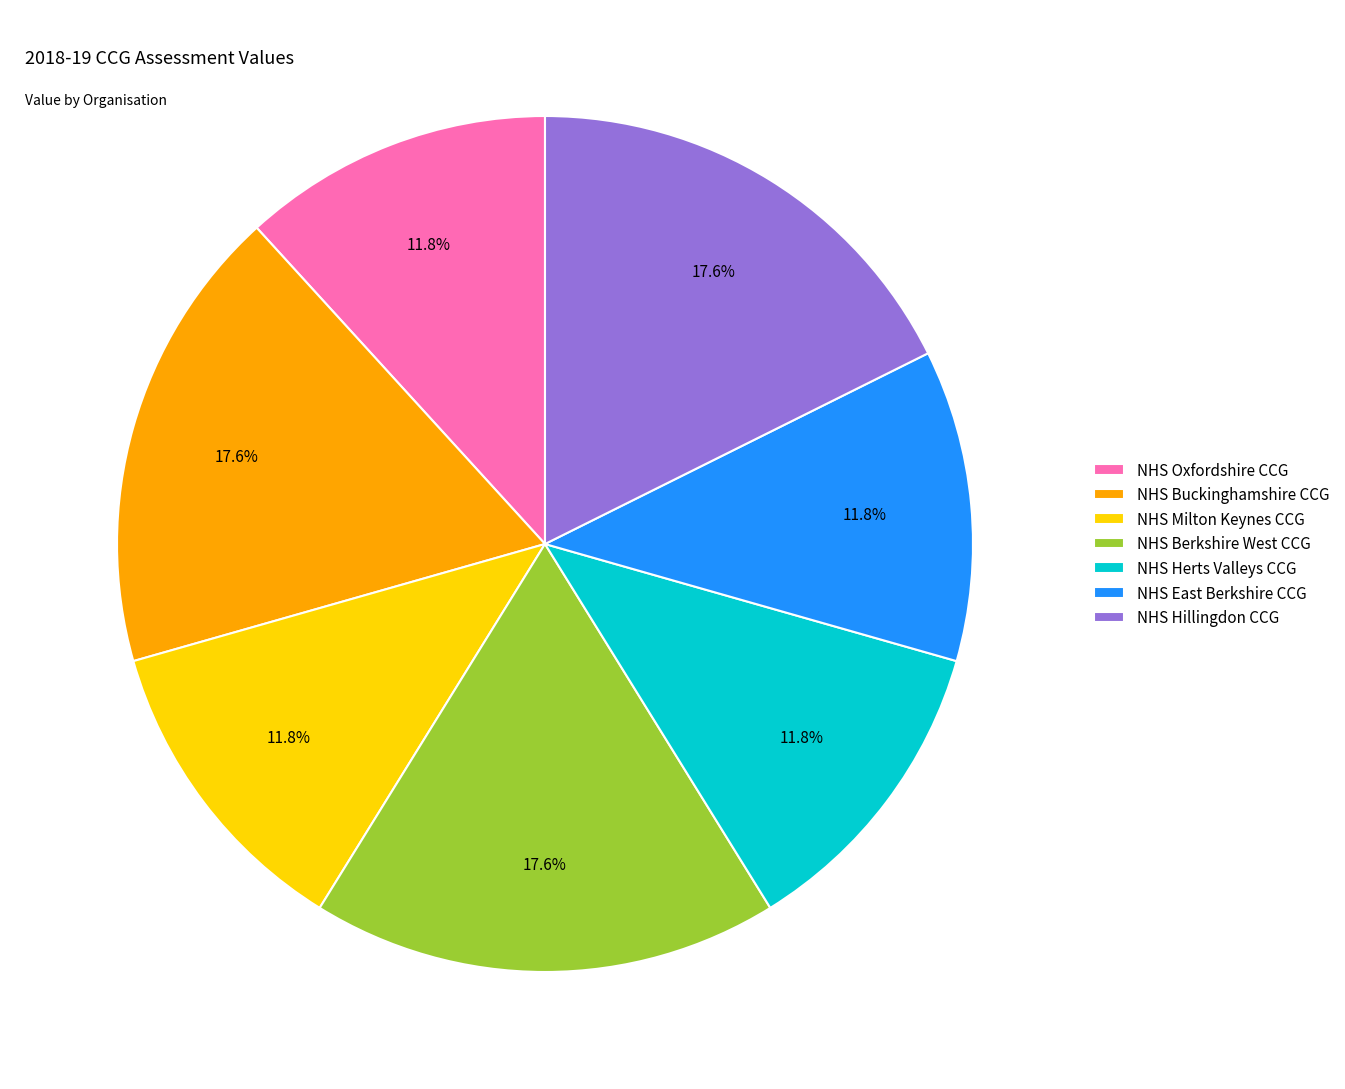

Approximately how many times larger is the value at NHS Oxfordshire CCG compared to NHS Hillingdon CCG?

0.7